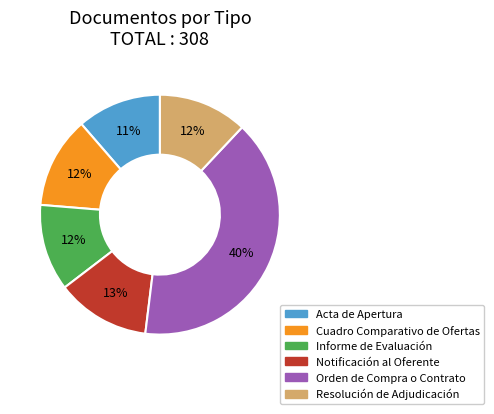

Between Cuadro Comparativo de Ofertas and Orden de Compra o Contrato, which is larger?

Orden de Compra o Contrato